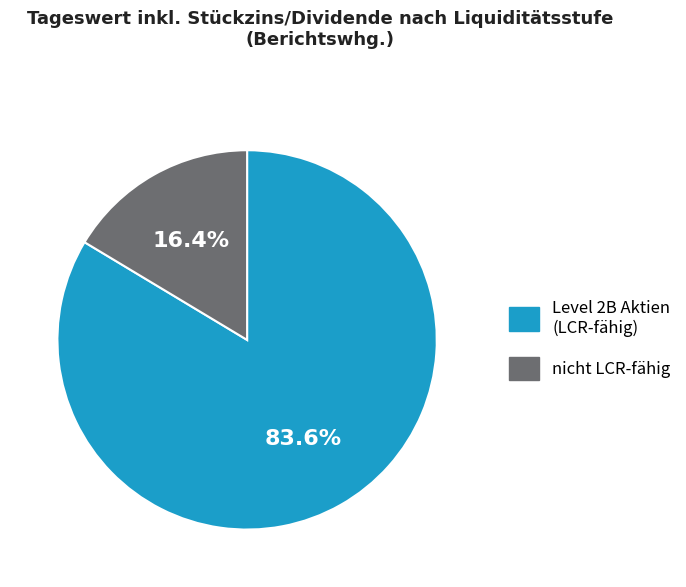

Is there a majority slice in this chart?

Yes